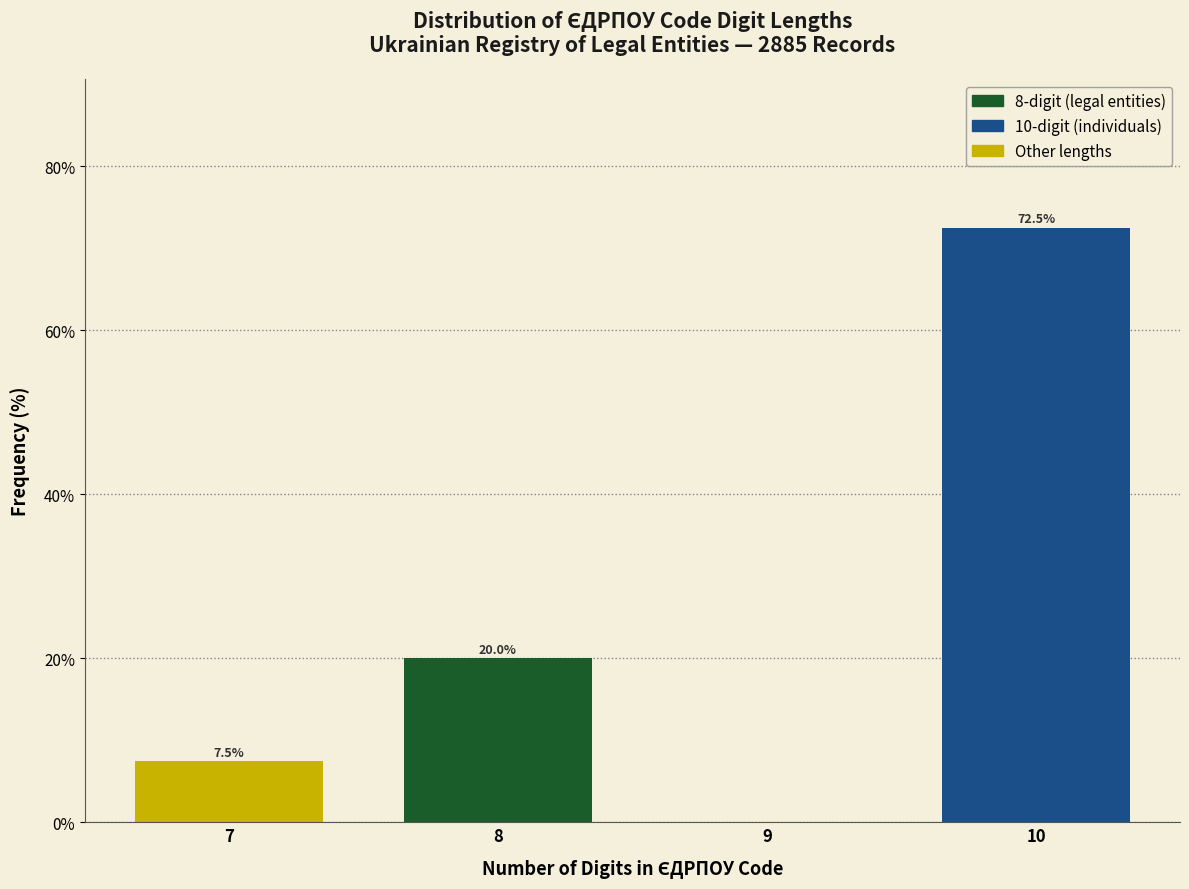

Reading left to right, extract all data points from this chart.

7=7.5	8=20.0	9=0.0	10=72.5